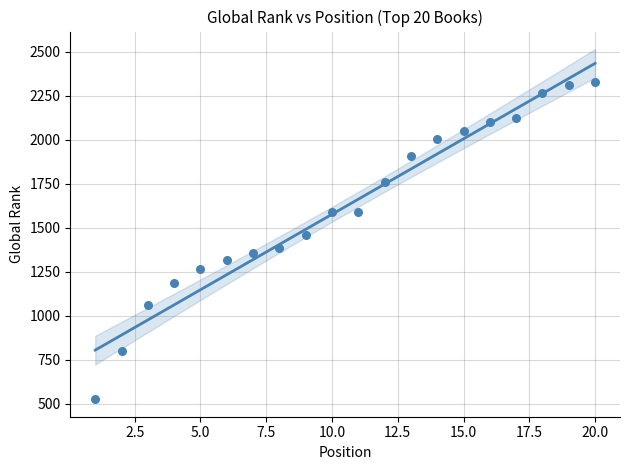

Which series reaches the maximum Y coordinate?

Global Rank trend